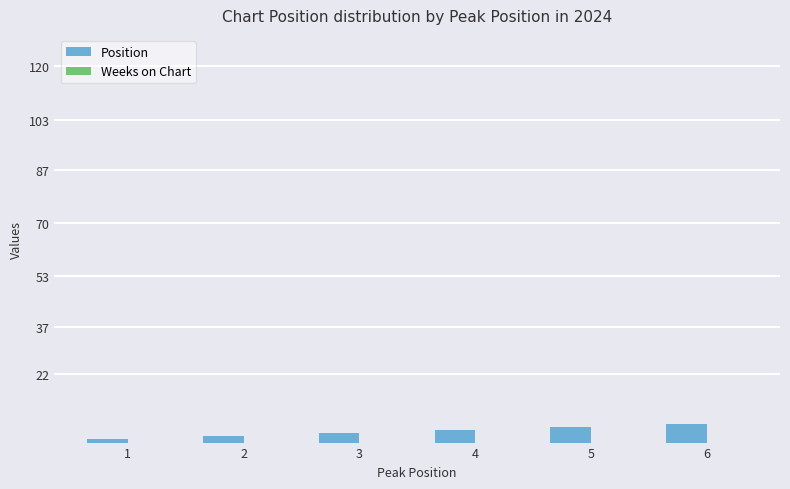

Is it true that the value at 3 is 3?

True